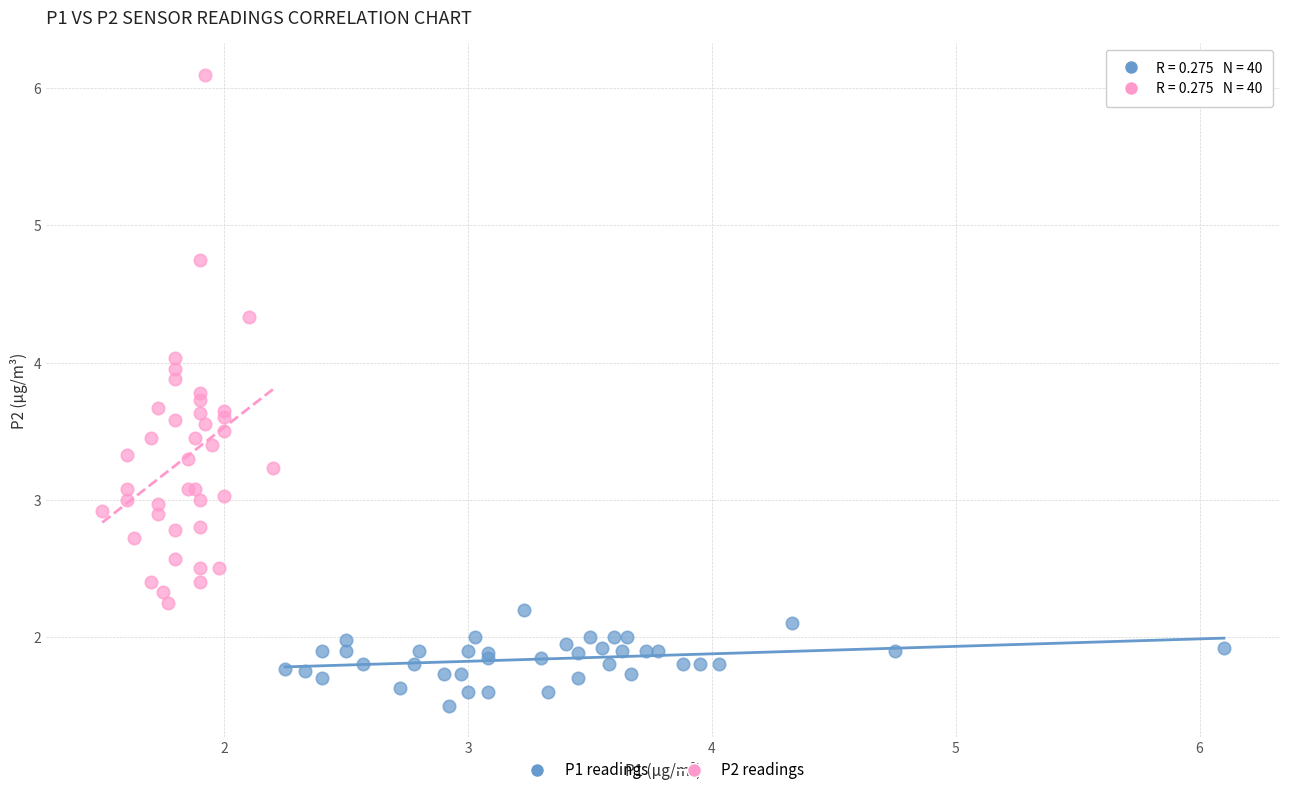

Which series has the largest Y range (max minus min)?

P2 readings